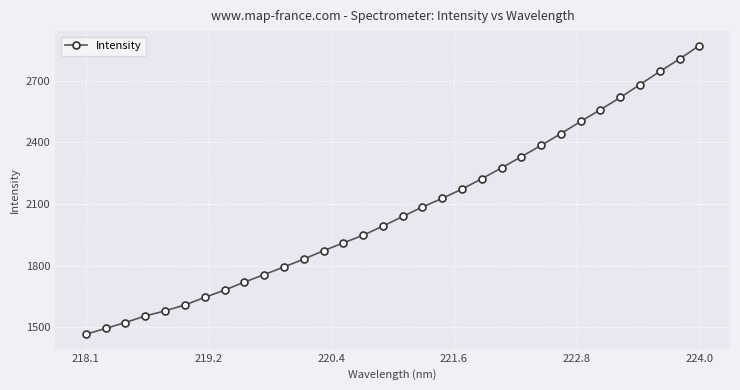

True or false: the data has more than 2 interior local peaks.

False